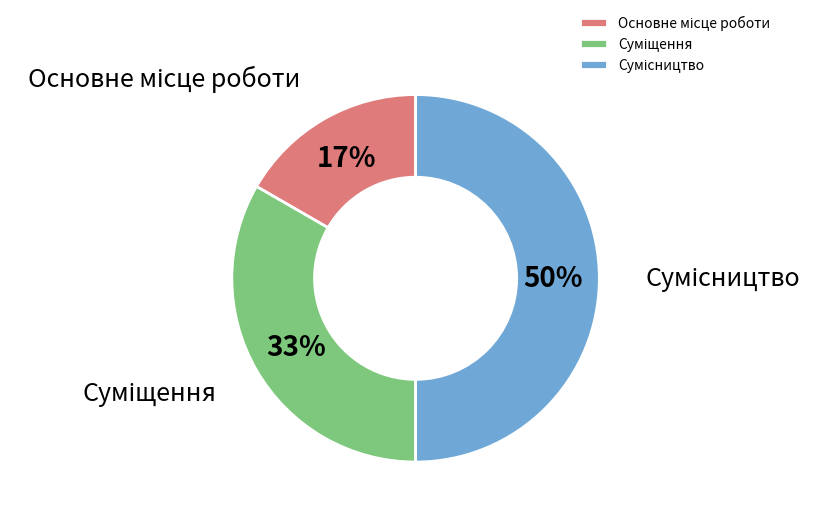

To the nearest percent, what is the average slice percentage?

33%